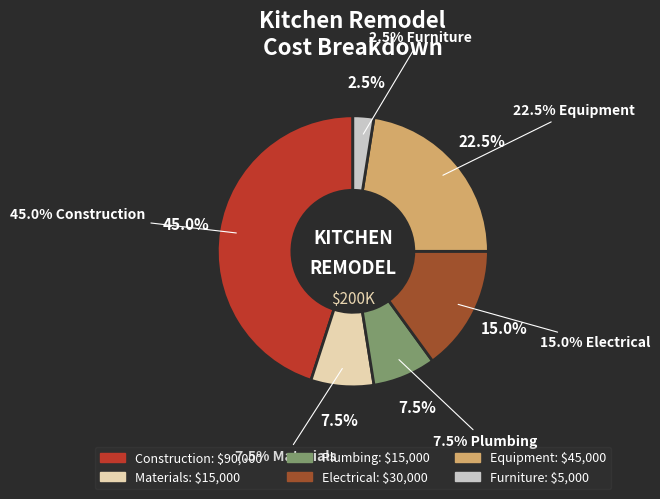

Which category has the smallest portion of the pie?

Furniture